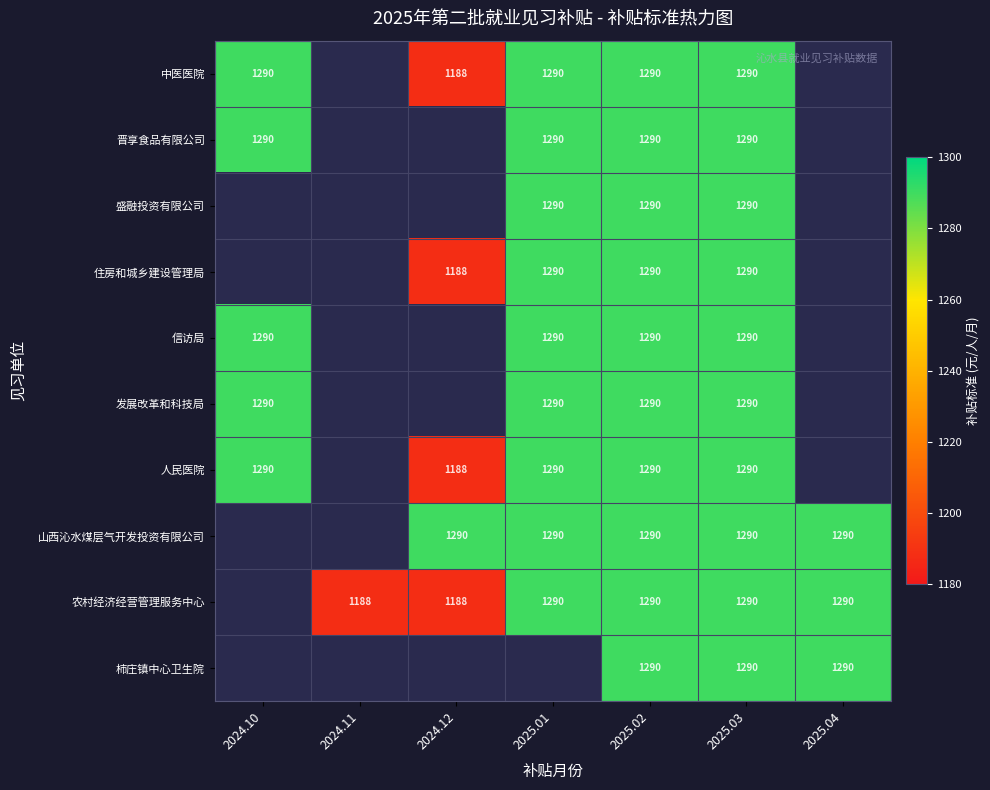

Which label corresponds to the largest value in the chart?

2024.10